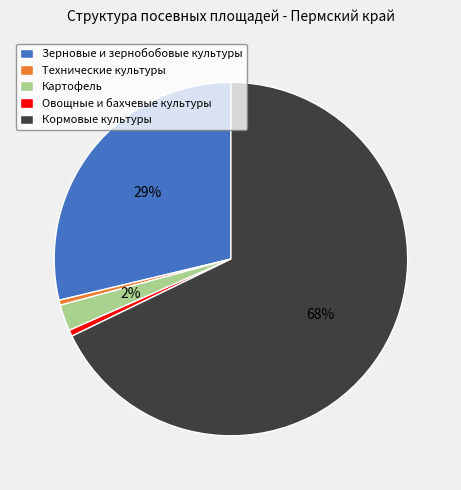

To the nearest percent, what portion does Картофель represent?

2%